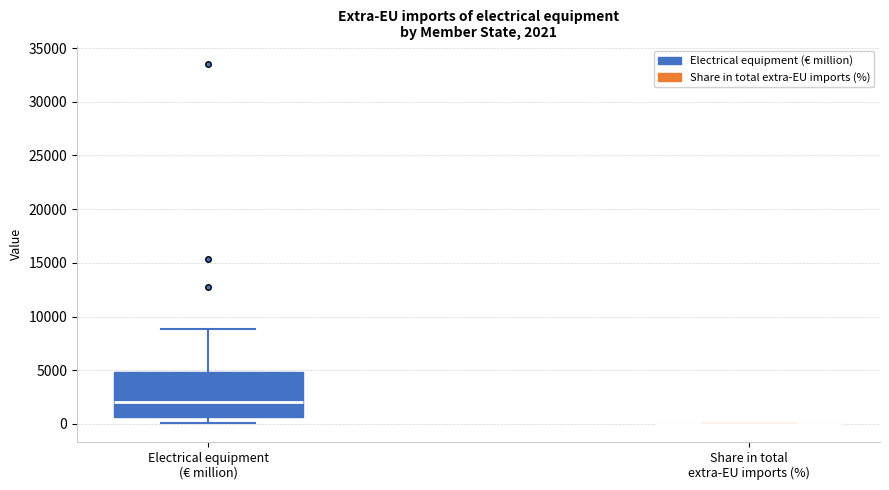

Which box is the tallest, from its lower edge to its upper edge?

Electrical equipment (€ million)